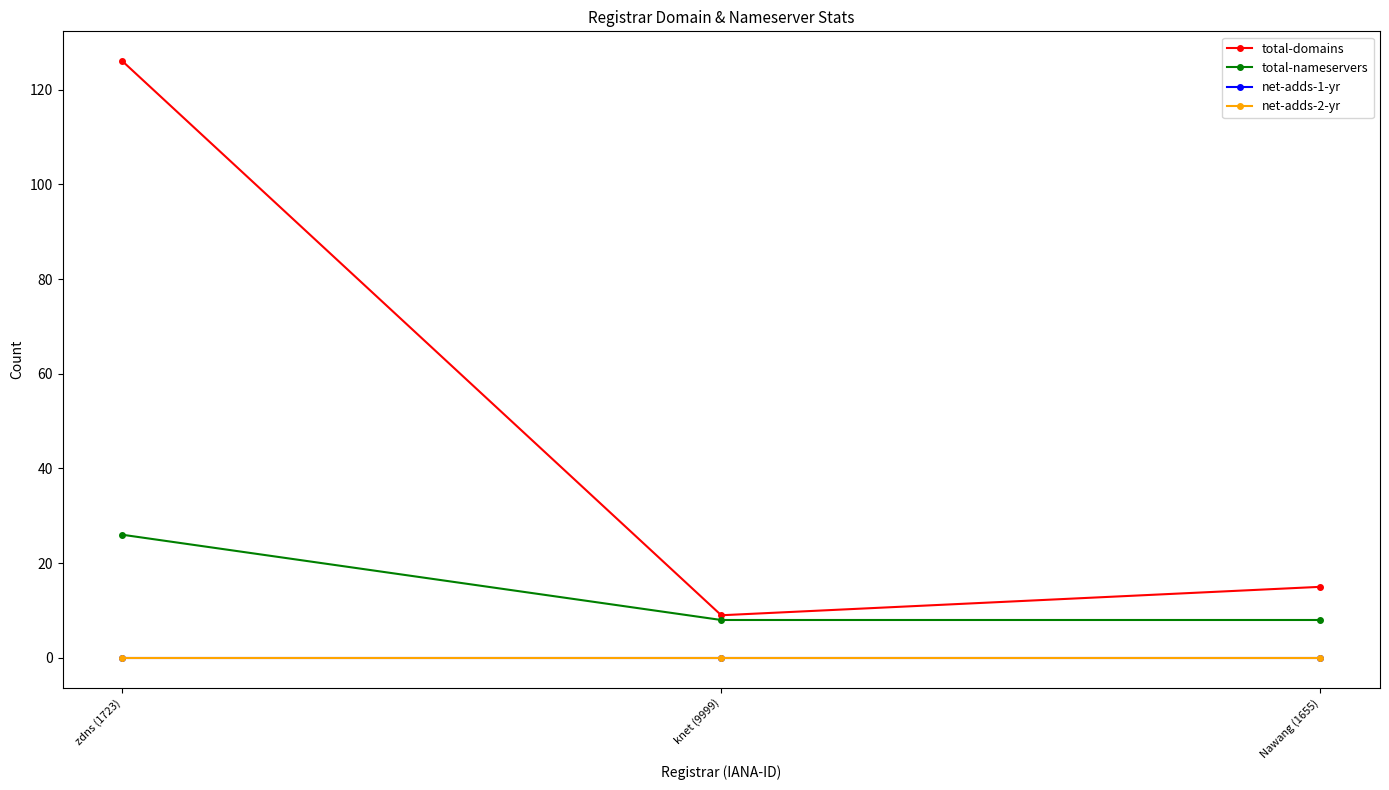

What is the greatest value displayed?

126